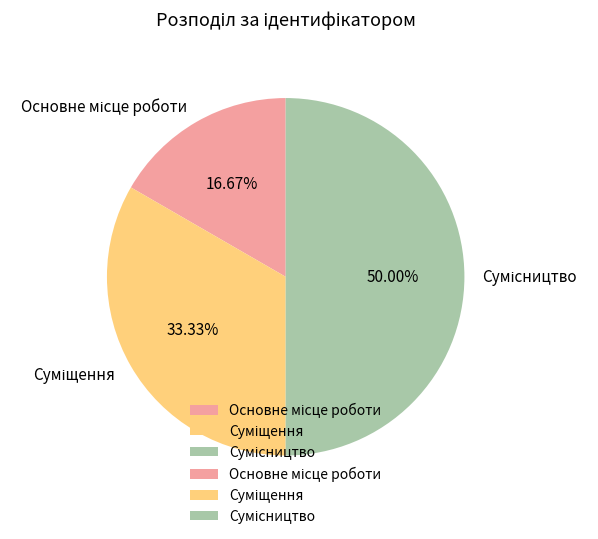

What portion of the pie excludes Сумісництво?

50.0%